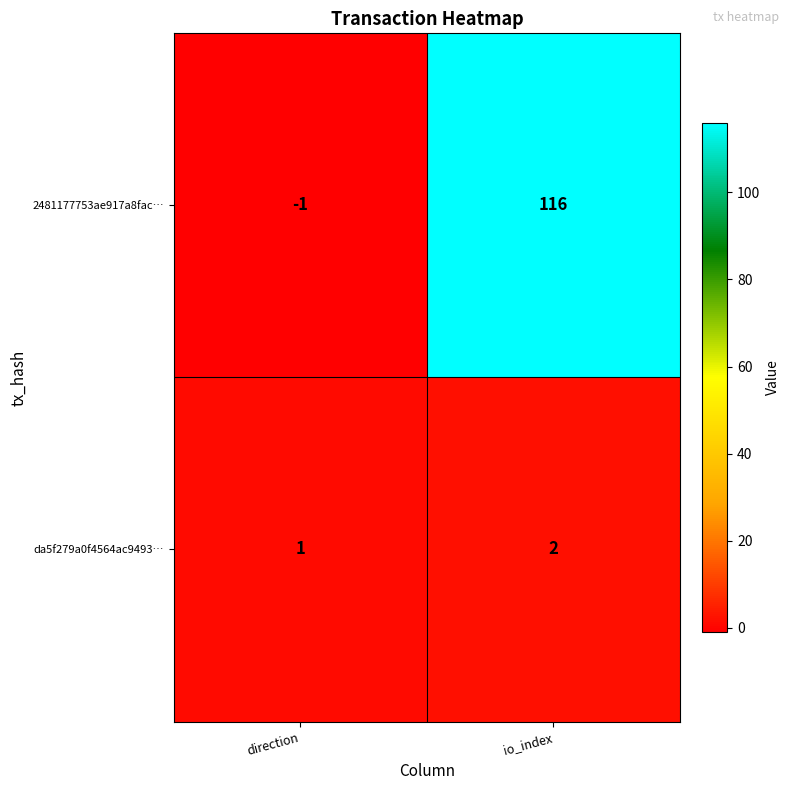

Which series has the widest spread of values?

2481177753ae917a8fac…